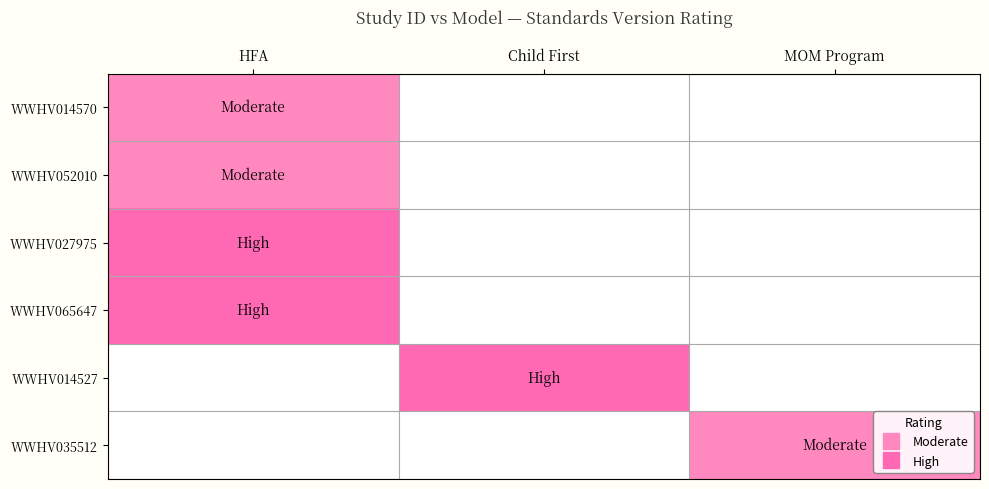

Reading right to left, list all the values displayed in this chart.

WWHV014570: MOM Program=0.0	Child First=0.0	HFA=0.7
WWHV052010: MOM Program=0.0	Child First=0.0	HFA=0.7
WWHV027975: MOM Program=0.0	Child First=0.0	HFA=1.0
WWHV065647: MOM Program=0.0	Child First=0.0	HFA=1.0
WWHV014527: MOM Program=0.0	Child First=1.0	HFA=0.0
WWHV035512: MOM Program=0.7	Child First=0.0	HFA=0.0